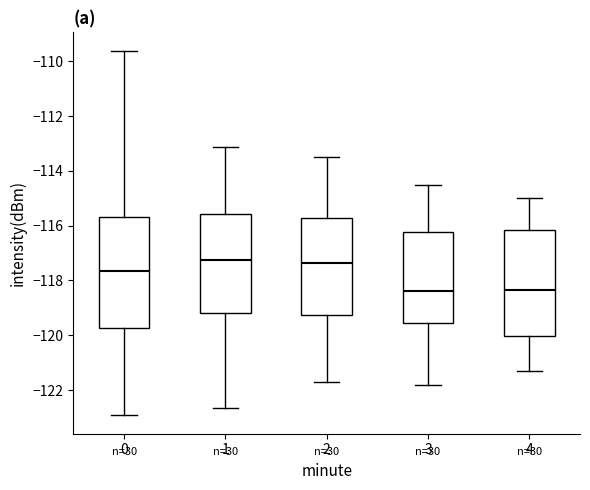

Reading left to right, transcribe this box plot: for each box, give where its median line is, the range the box spans, and where its two whiskers end, as read against the y-axis. The values are not printed on the chart, so give them approximately, as read against the axis.

0: median -117.6, box -119.8 to -115.6, whiskers -123.0 to -109.6
1: median -117.2, box -119.2 to -115.6, whiskers -122.6 to -113.2
2: median -117.4, box -119.2 to -115.8, whiskers -121.6 to -113.4
3: median -118.4, box -119.6 to -116.2, whiskers -121.8 to -114.4
4: median -118.4, box -120.0 to -116.2, whiskers -121.2 to -115.0